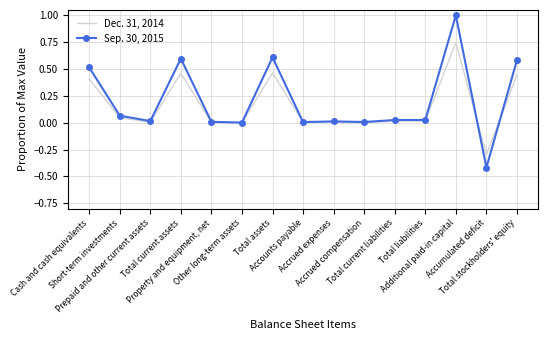

What are all the series names shown in the legend?

Dec. 31, 2014, Sep. 30, 2015